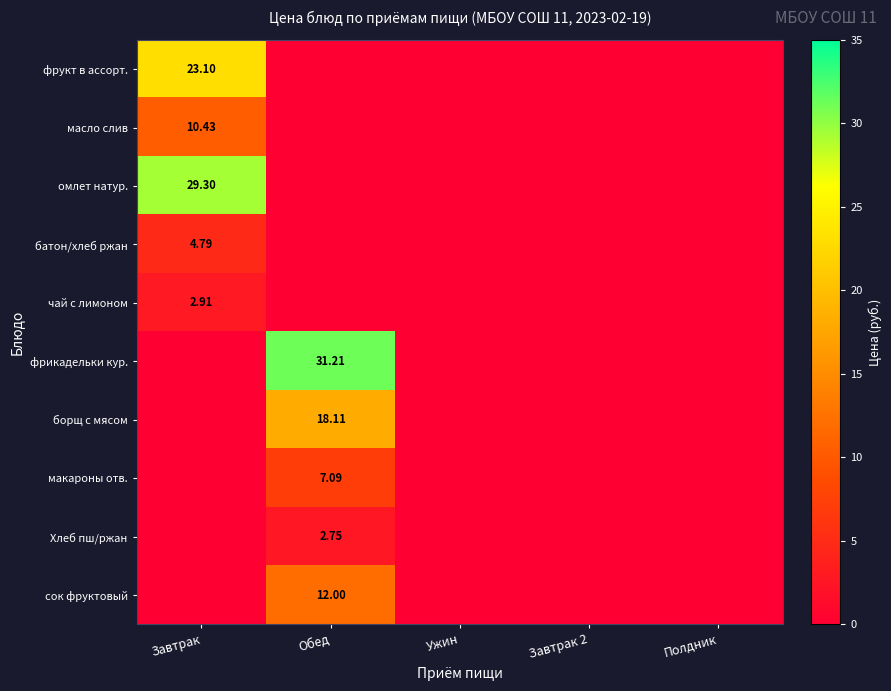

At which label does фрикадельки кур. reach its peak?

Обед